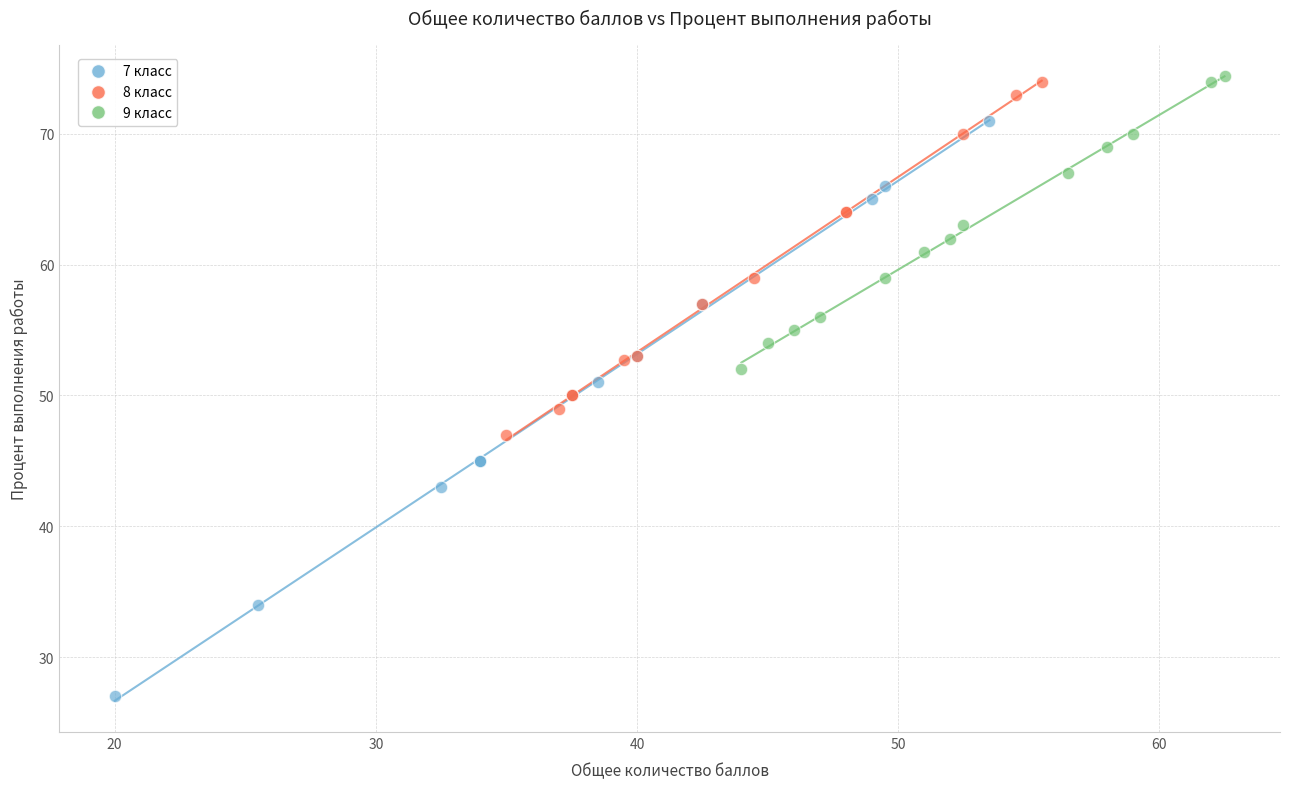

Which series contains the lowest Y value?

7 класс